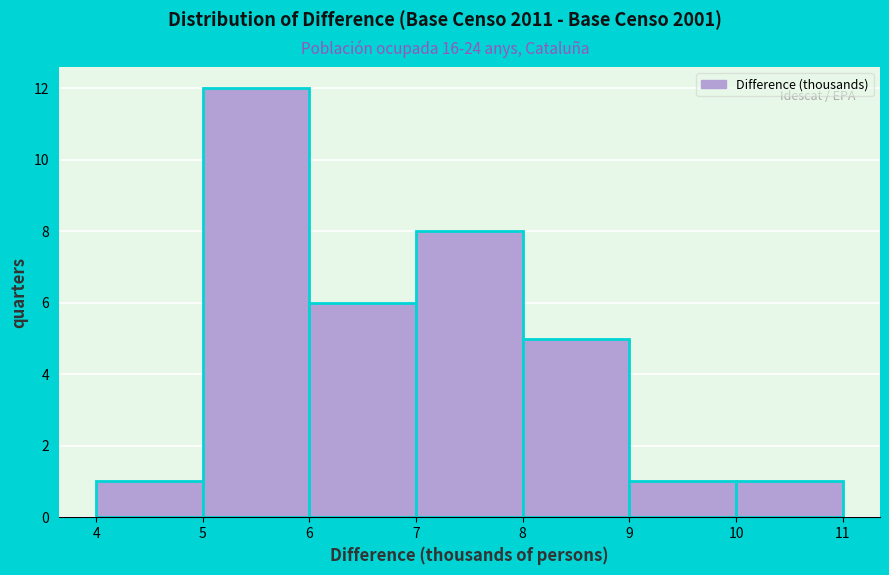

Reading left to right, list every bar in this chart as the range it spans on the x-axis followed by its height. The values are not printed on the chart, so give them approximately, as read against the axis.

4 to 5: 1
5 to 6: 12
6 to 7: 6
7 to 8: 8
8 to 9: 5
9 to 10: 1
10 to 11: 1